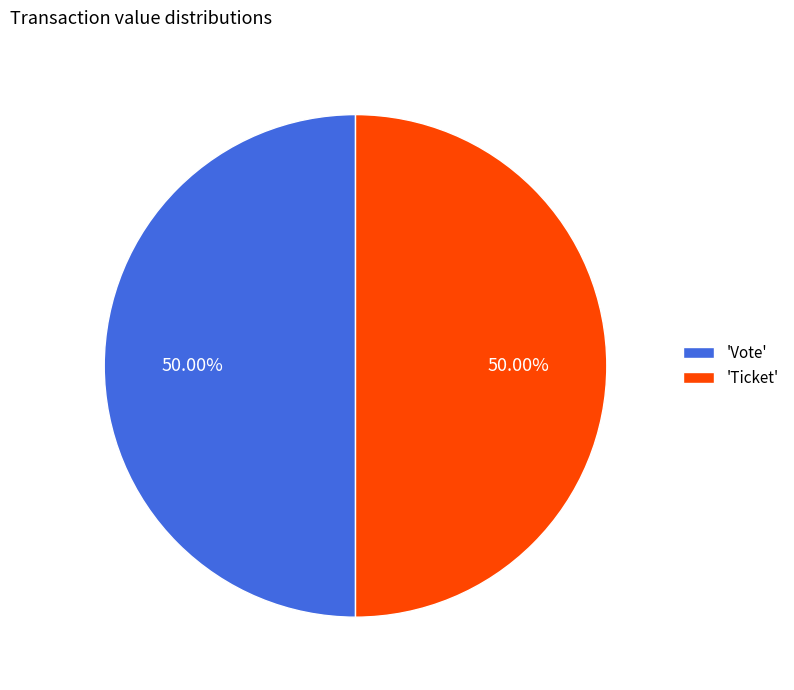

What is the ratio of the value at 'Vote' to the value at 'Ticket'?

1.0